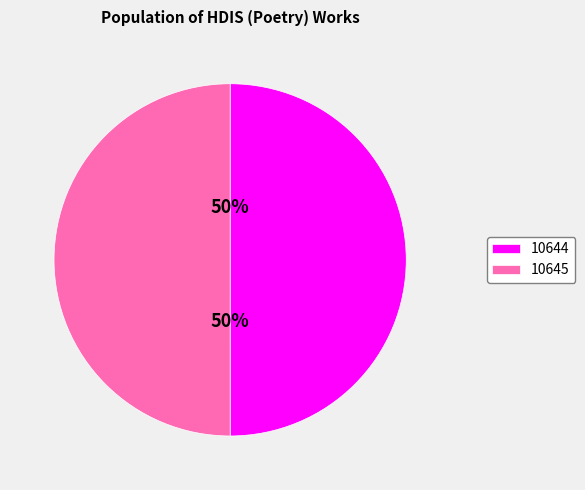

To the nearest percent, what is the average slice percentage?

50%